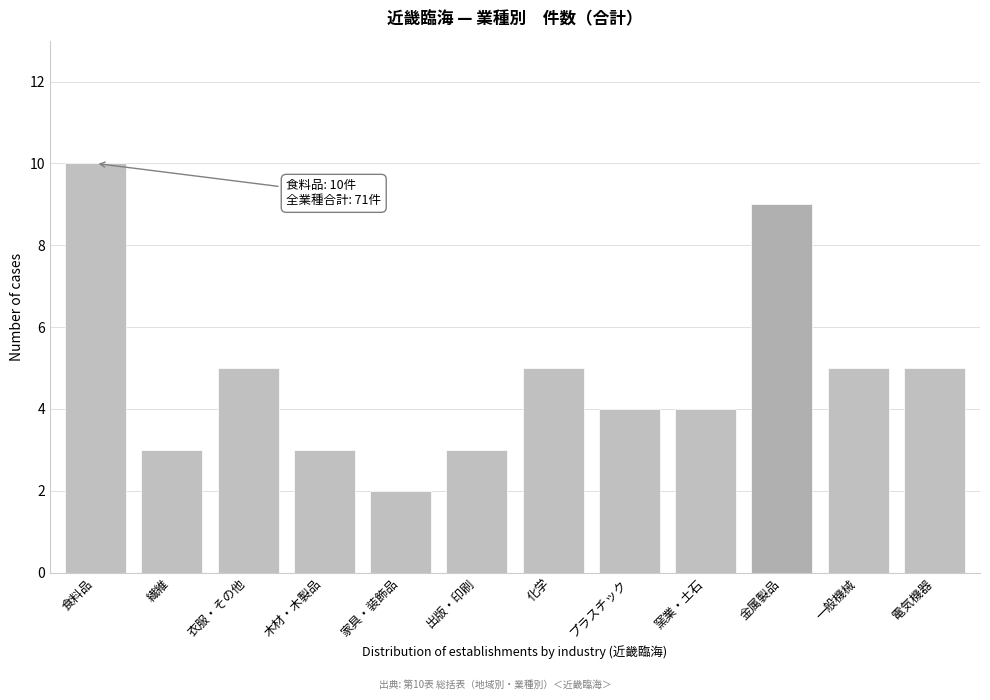

Reading left to right, extract all data points from this chart.

10	3	5	3	2	3	5	4	4	9	5	5